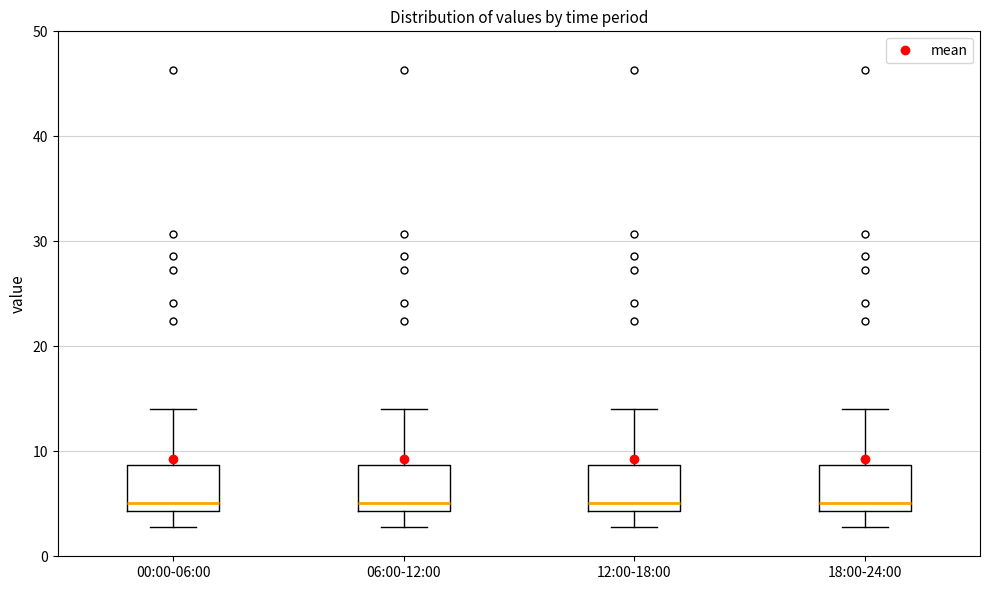

Reading left to right, transcribe this box plot: for each box, give where its median line is, the range the box spans, and where its two whiskers end, as read against the y-axis. The values are not printed on the chart, so give them approximately, as read against the axis.

00:00-06:00: median 5, box 4 to 9, whiskers 3 to 14
06:00-12:00: median 5, box 4 to 9, whiskers 3 to 14
12:00-18:00: median 5, box 4 to 9, whiskers 3 to 14
18:00-24:00: median 5, box 4 to 9, whiskers 3 to 14